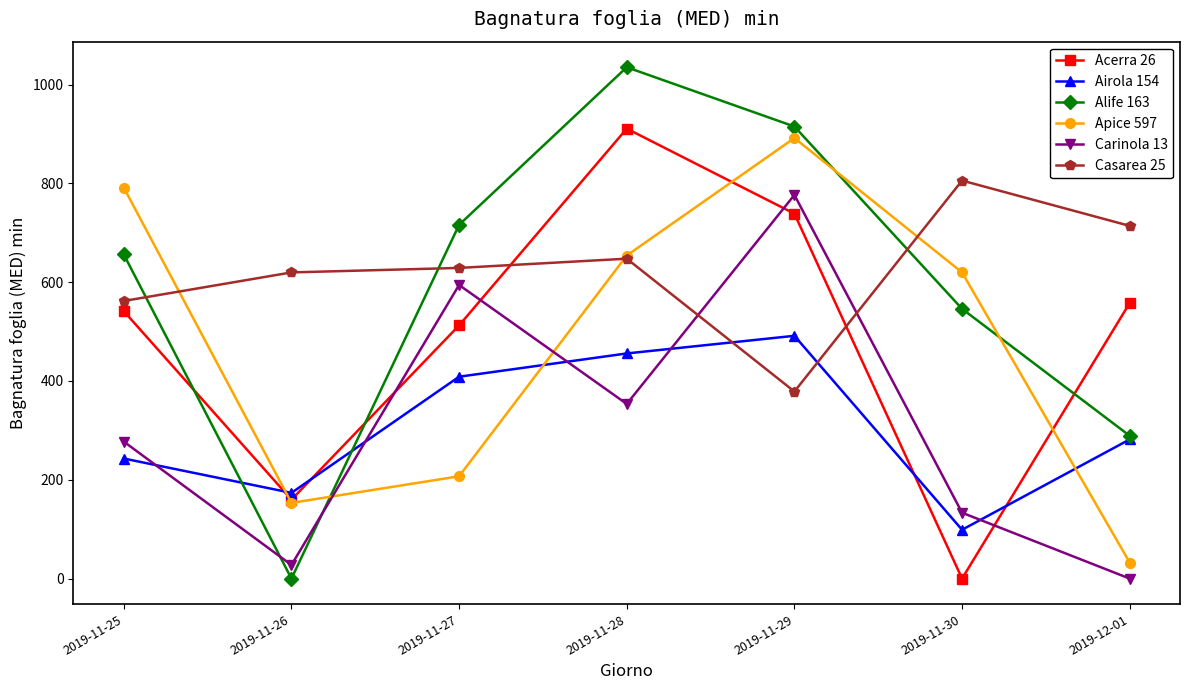

Is it true that Alife 163 equals 716.0 at 2019-11-27?

True